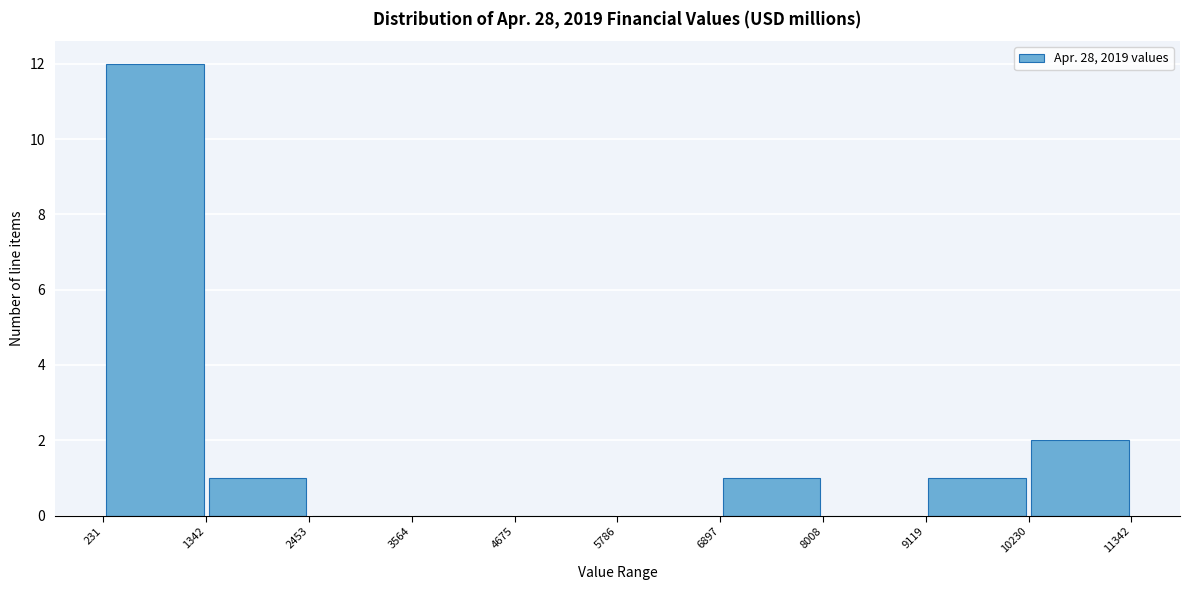

What is the height of the bar covering 10230 to 11342 on the x-axis? The values are not printed on the chart, so give them approximately, as read against the axis.

2